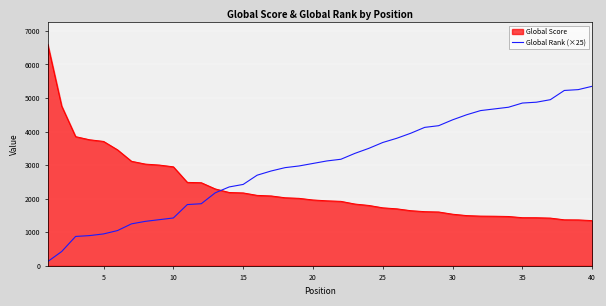

How many intersections are there between Global Rank (×25) and Global Score?

1